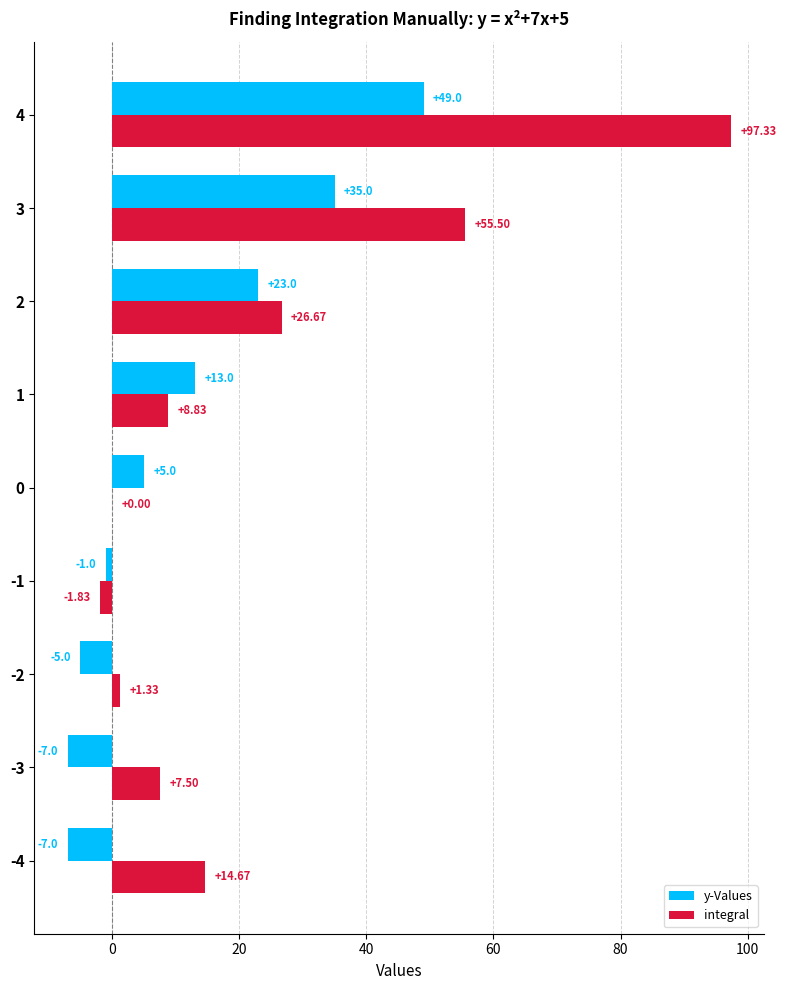

Which series has the largest total across all categories?

integral